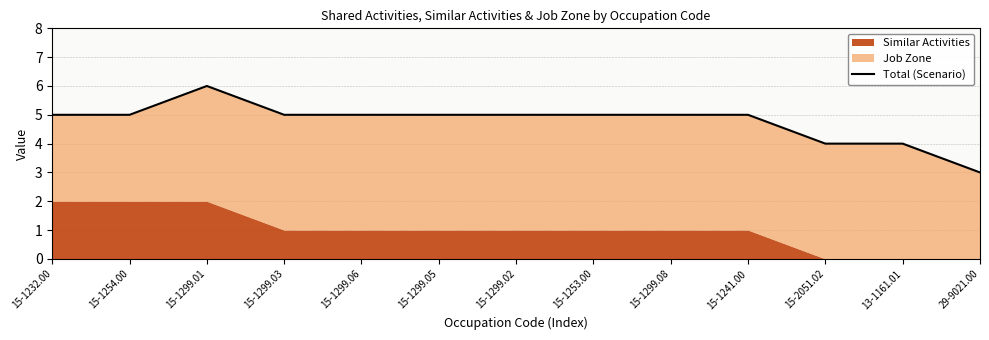

What is the difference between the maximum and minimum values?

3